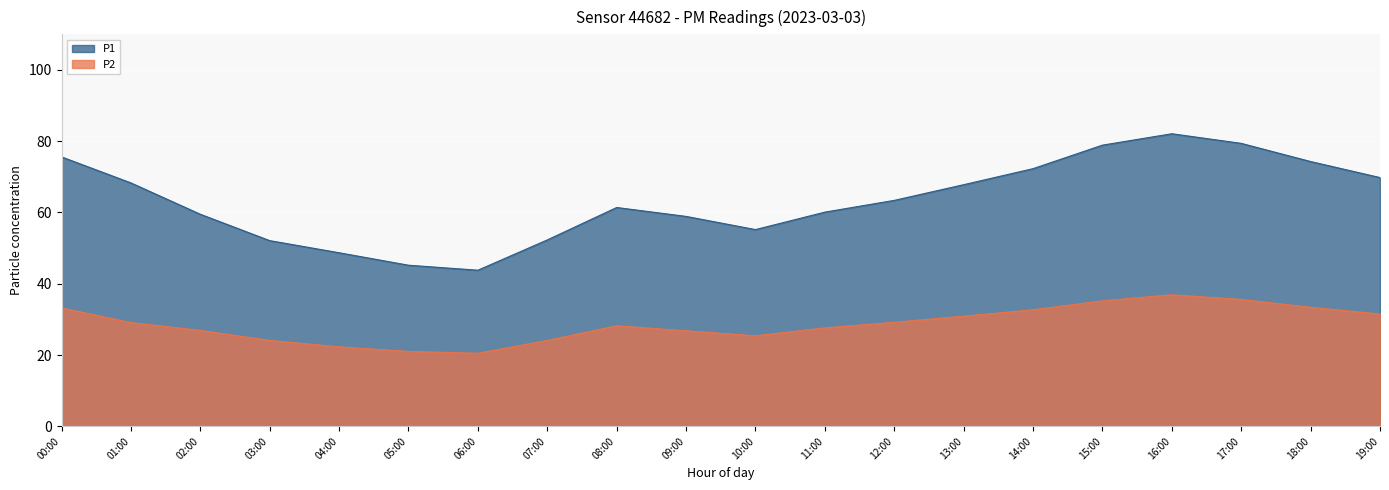

What is the spread (max minus min) of values at 16:00?

45.2